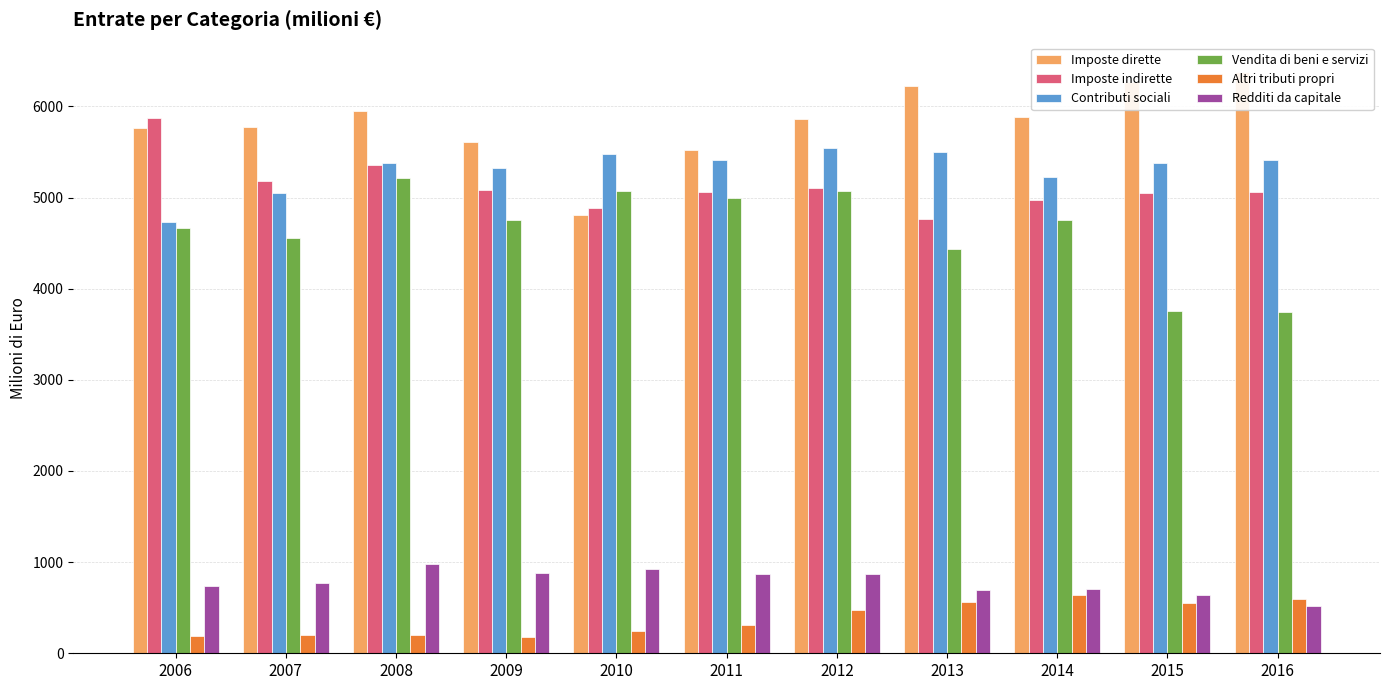

Between 2012 and 2007, which is larger?

2012